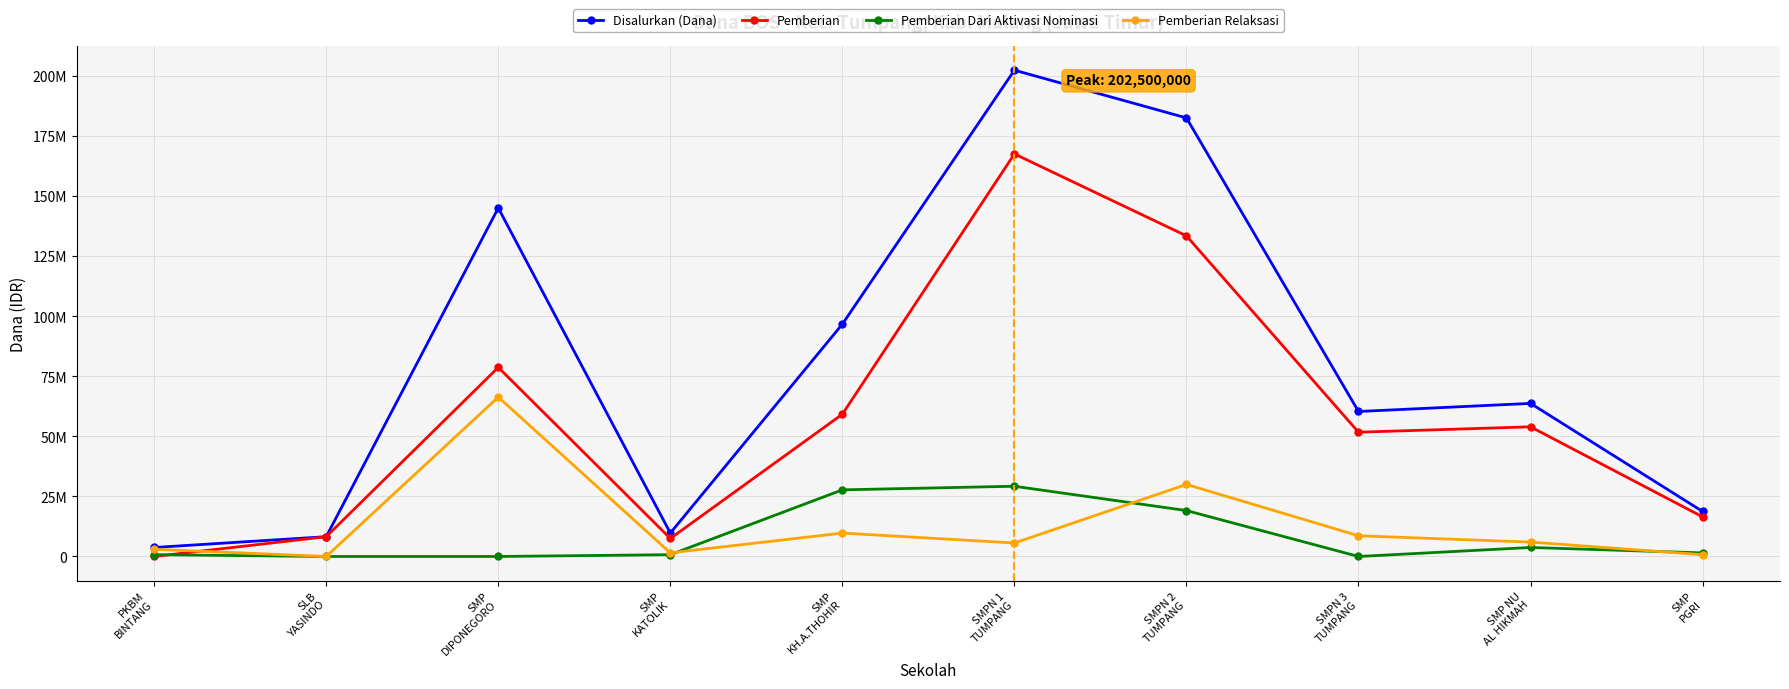

What is the label of the 4th point from the left?

SMP
KATOLIK